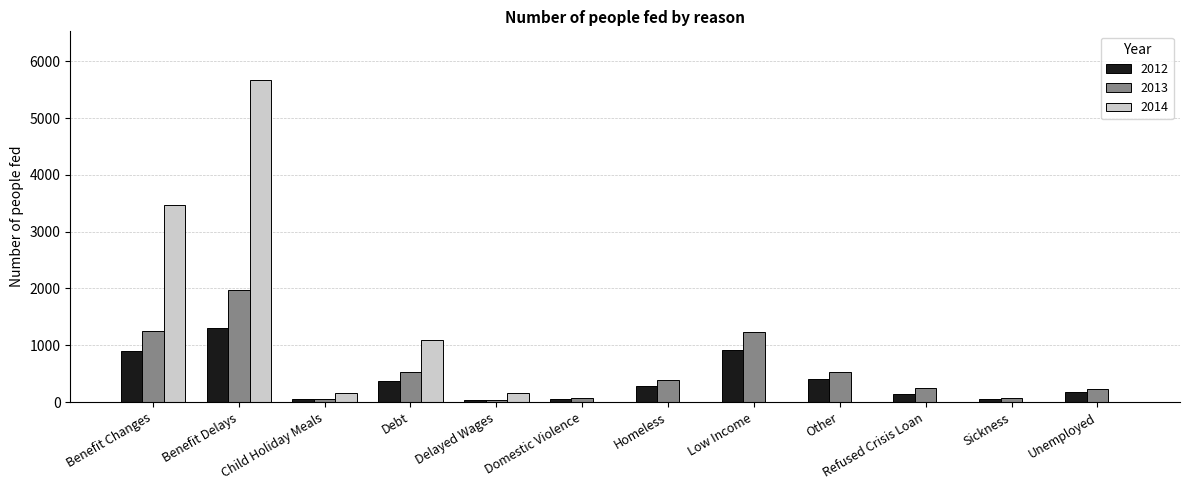

Between Homeless and Sickness, which series saw the biggest shift?

2013